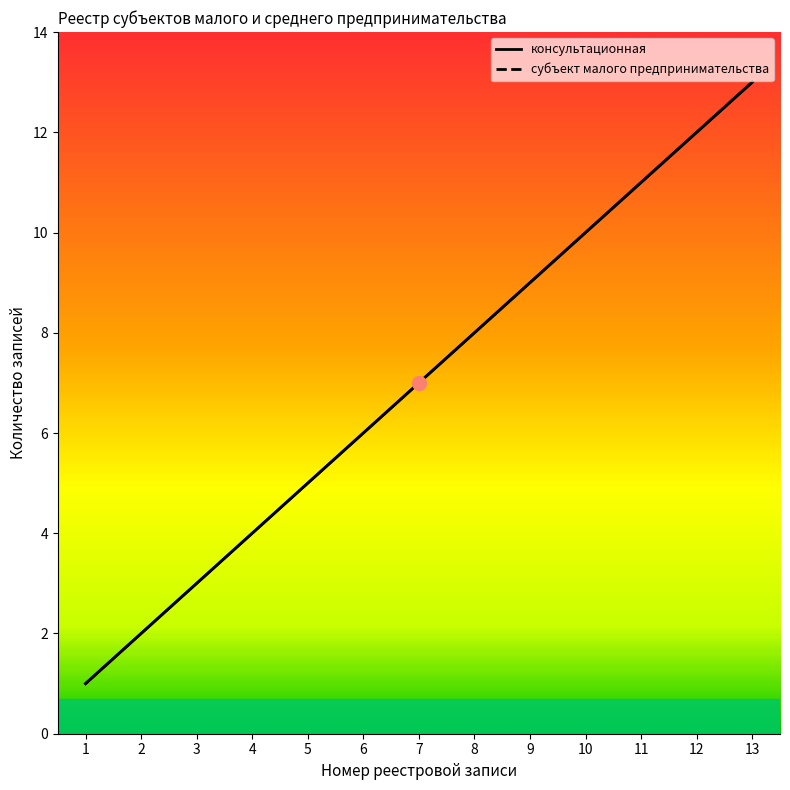

True or false: консультационная has a value of 7 at 5.

False